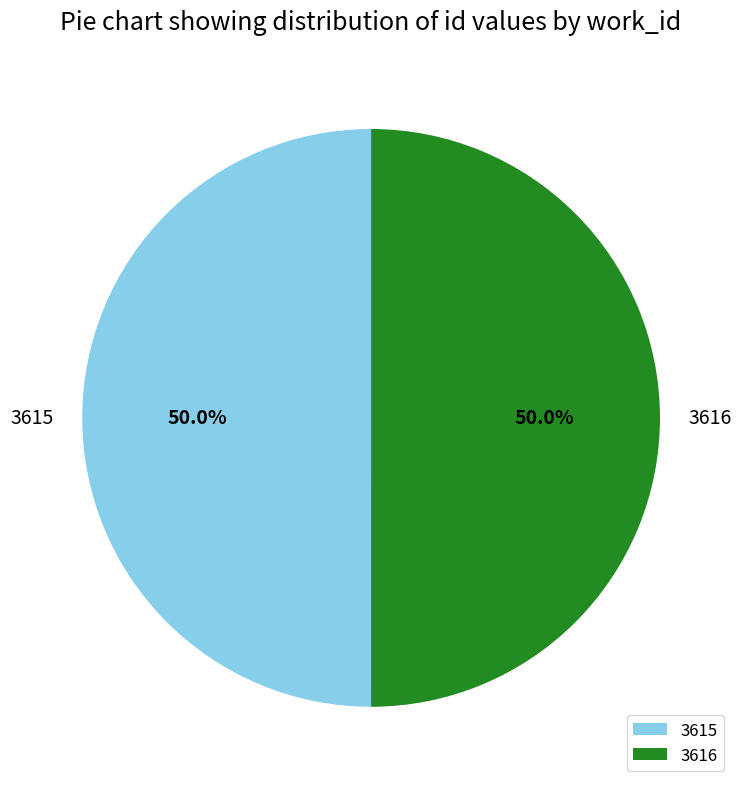

Approximately how many times larger is the value at 3616 compared to 3615?

1.0